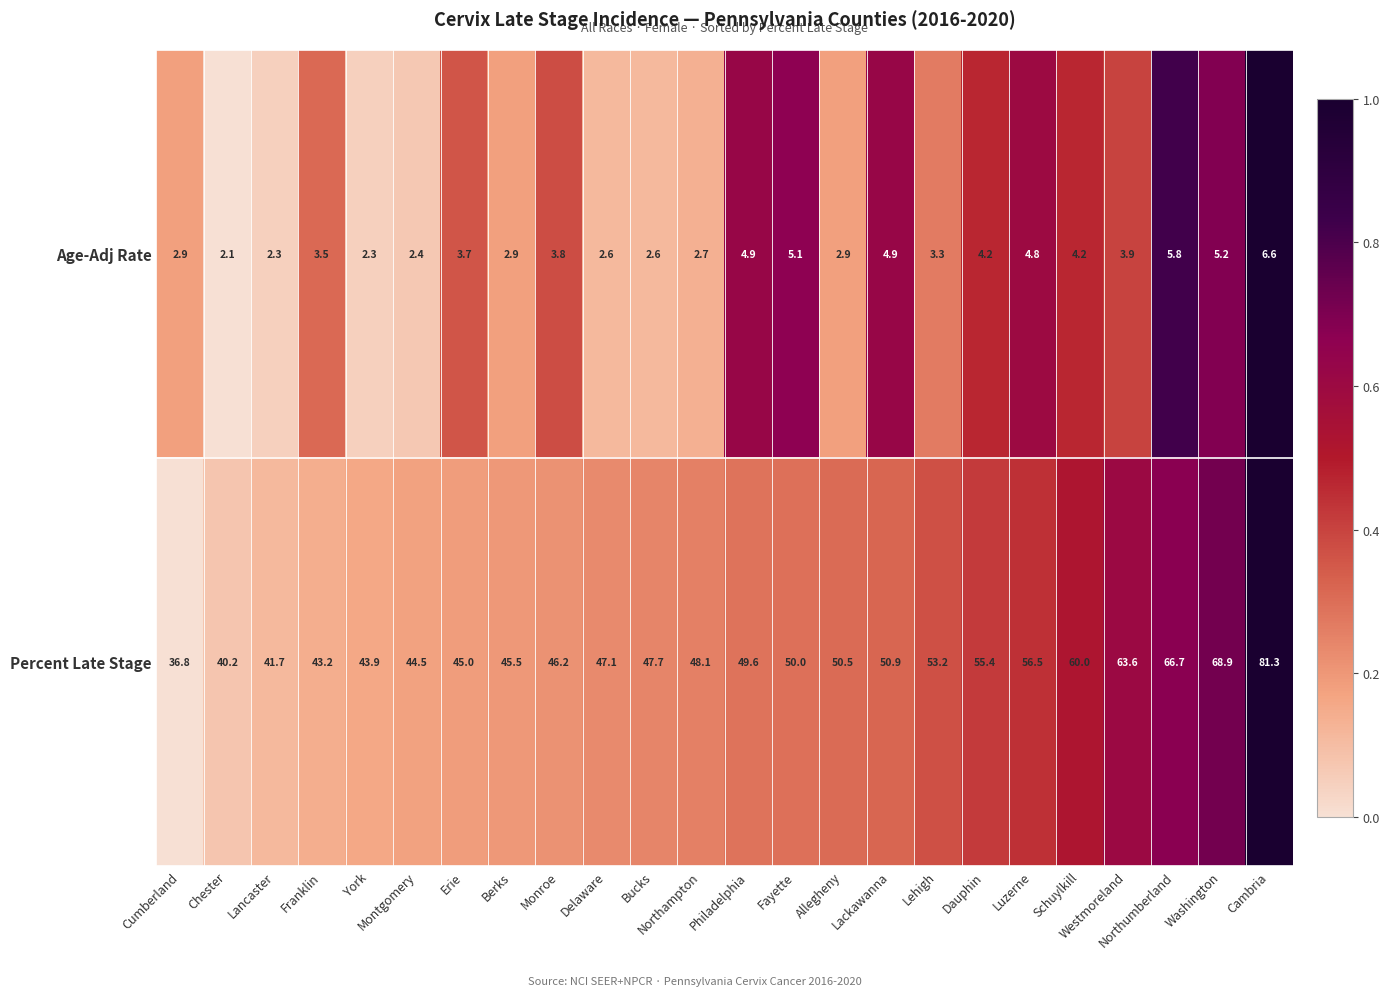

What is the difference between the second highest and second lowest values in the Percent Late Stage series?

28.7